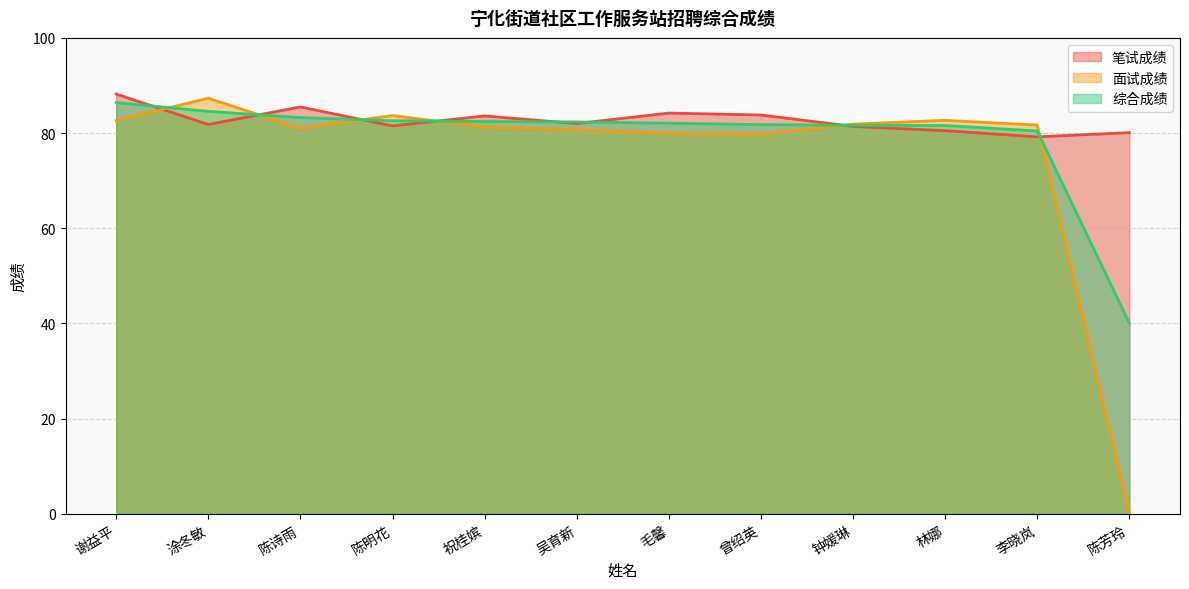

In 面试成绩, how many points are higher than both neighbors (excluding endpoints)?

3